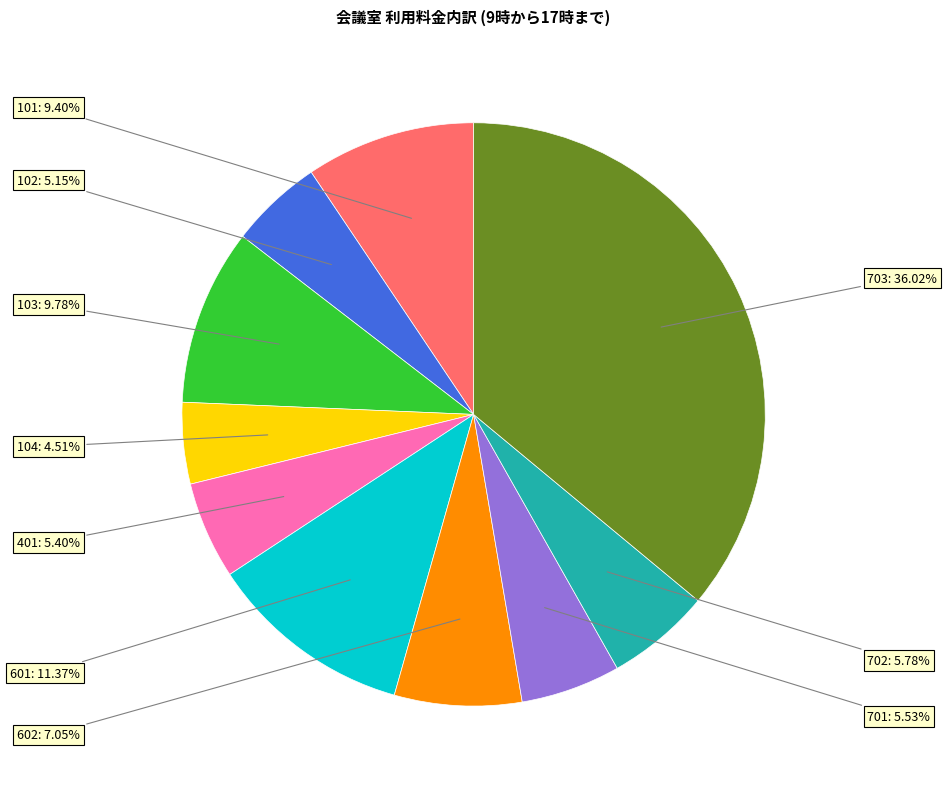

Count the number of slices in the pie.

10